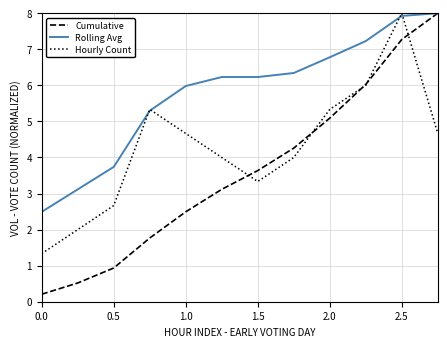

How many lines are shown in the chart?

3